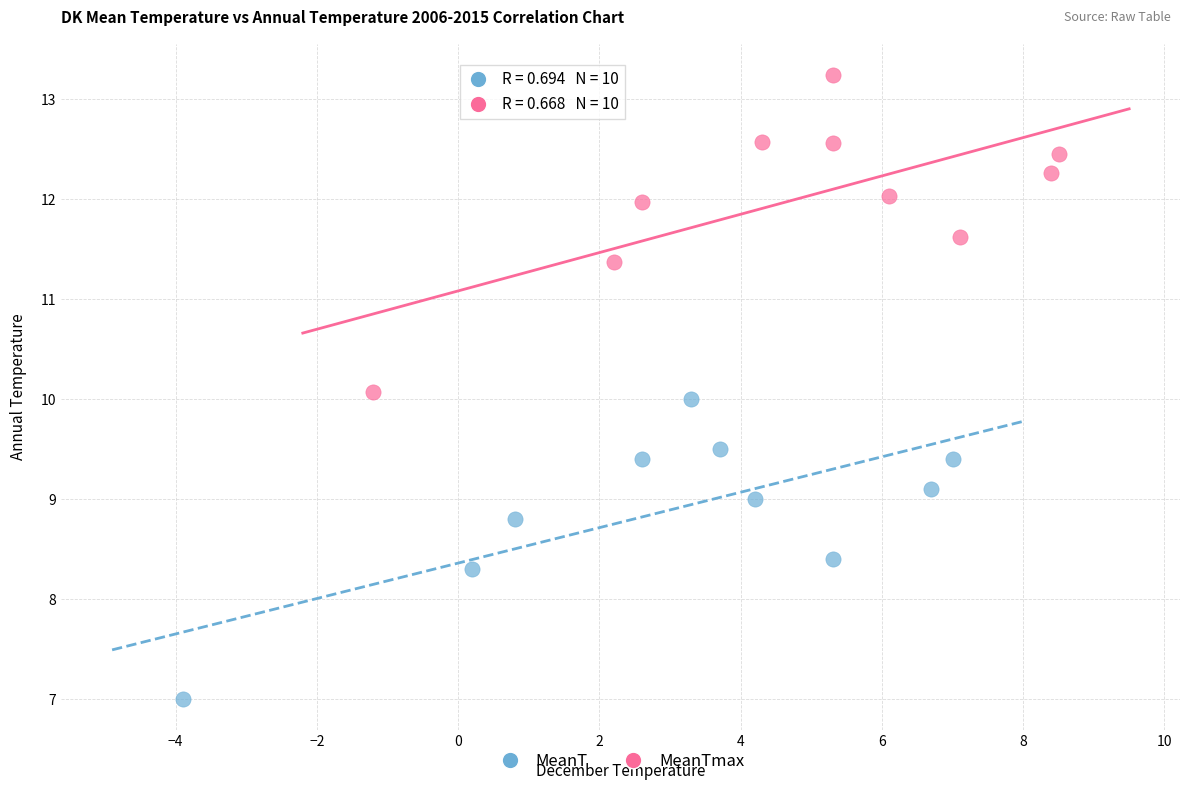

Which series has the largest Y range (max minus min)?

MeanTmax